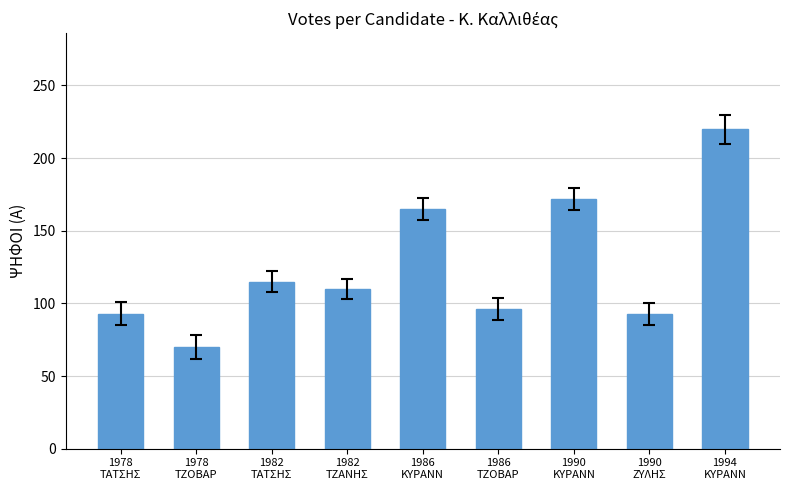

Which label corresponds to the smallest value in the chart?

1978
ΤΖΟΒΑΡ